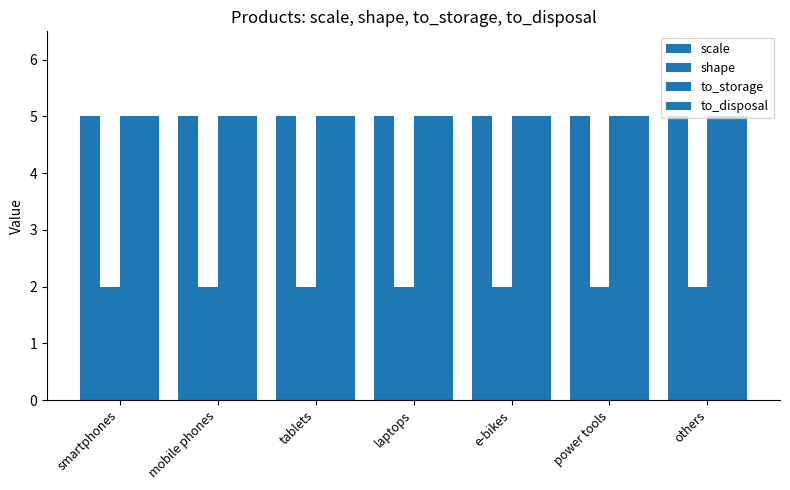

What is the label of the 2nd bar from the right?

power tools